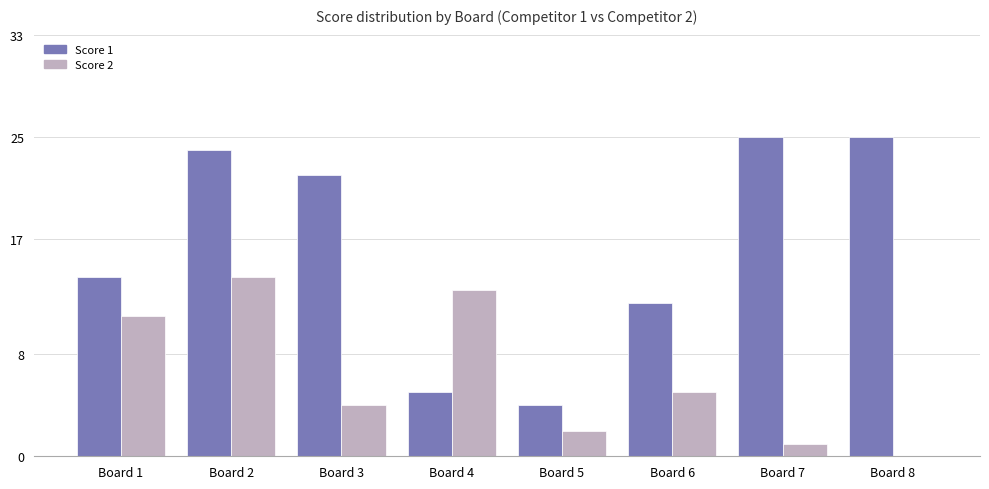

The value of Score 2 at Board 1 is 11. True or false?

True